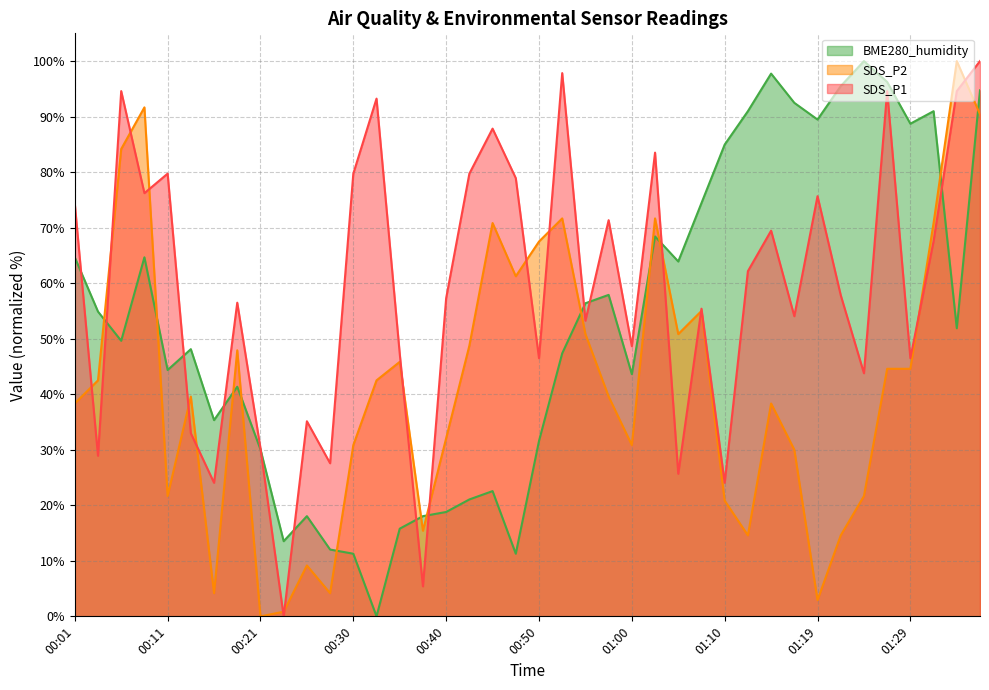

After their last crossing, which series has the higher values: SDS_P2 or SDS_P1?

SDS_P1